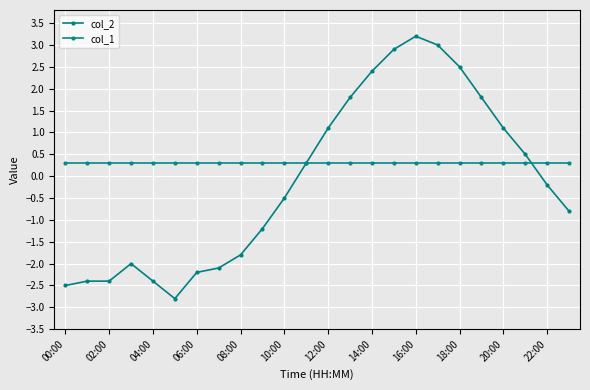

Is this an area chart (filled region under the line)?

No